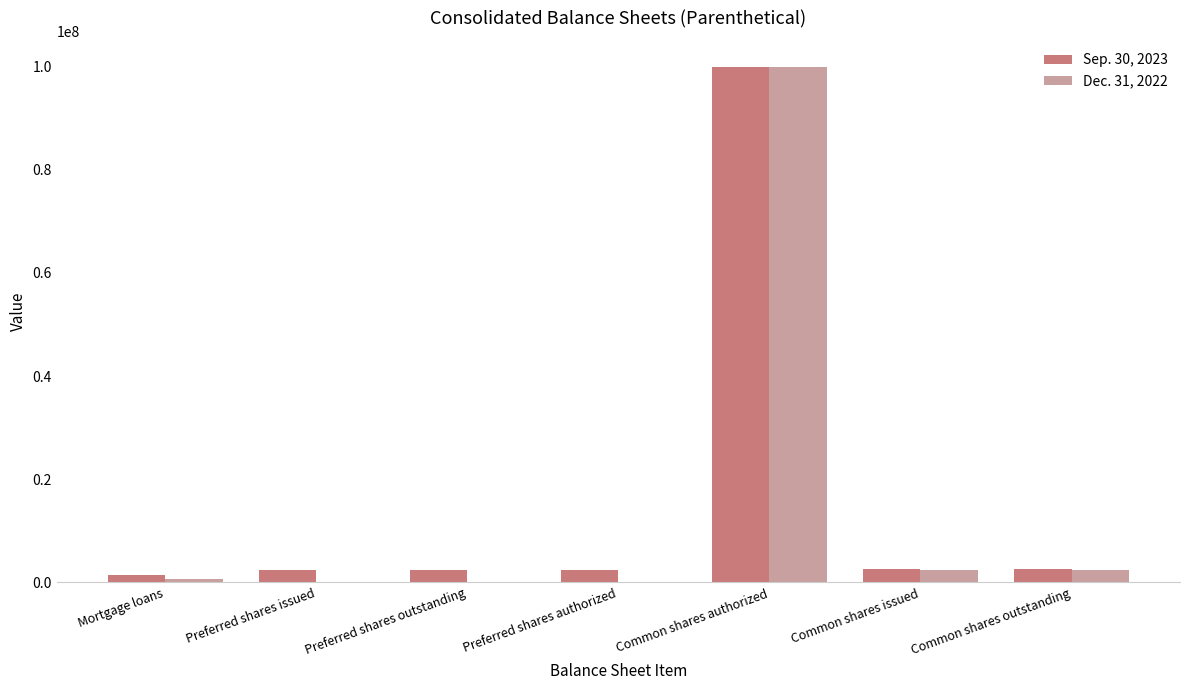

What value does the Sep. 30, 2023 series have at Preferred shares issued, to the nearest 50?

2400000